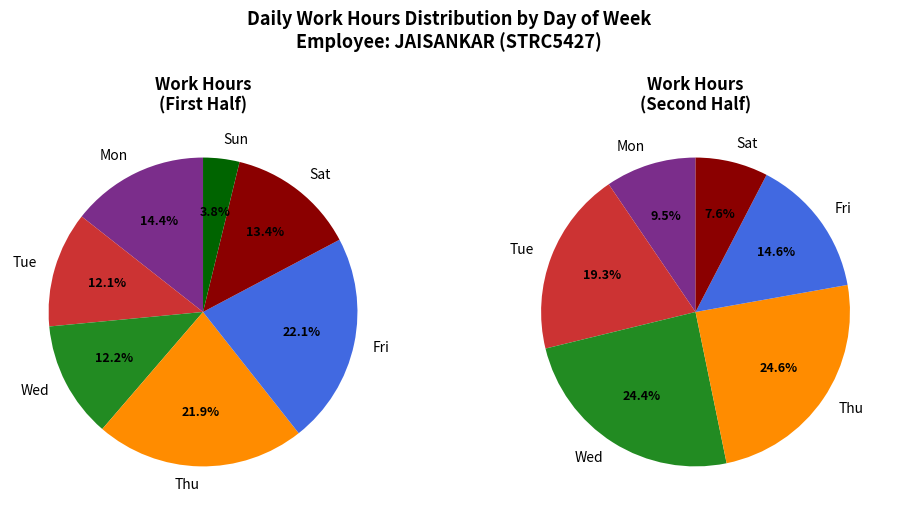

What percentage is the 28-Sun slice, to the nearest percent?

4%